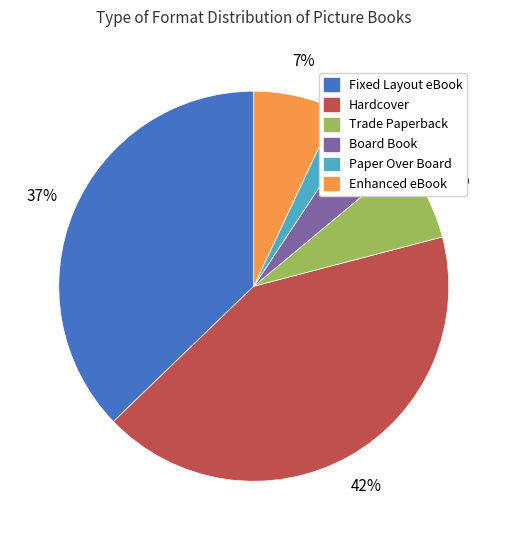

Is the sum of Board Book and Paper Over Board greater than half?

No